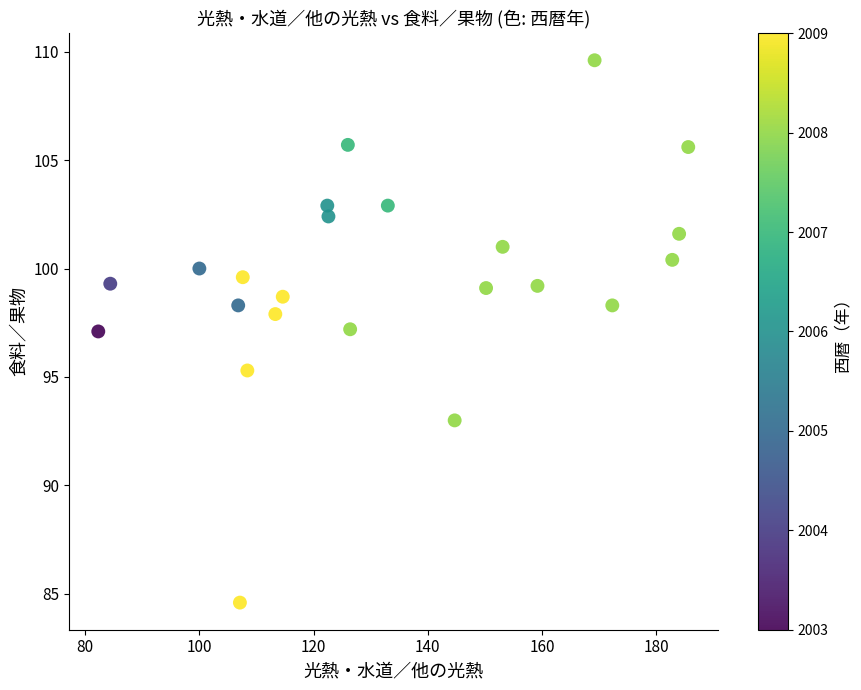

What is the range of X values (max minus min)?

103.3